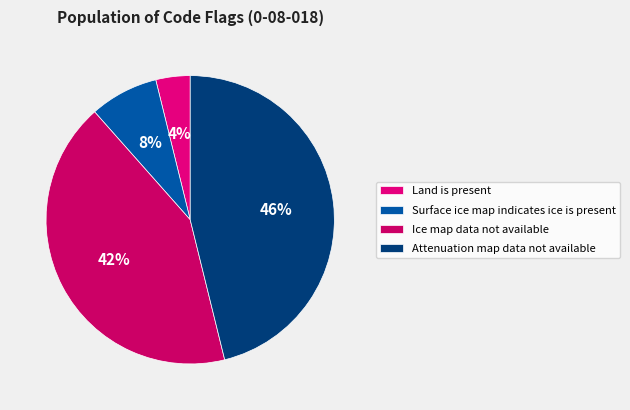

True or false: Ice map data not available accounts for 52% of the total.

False